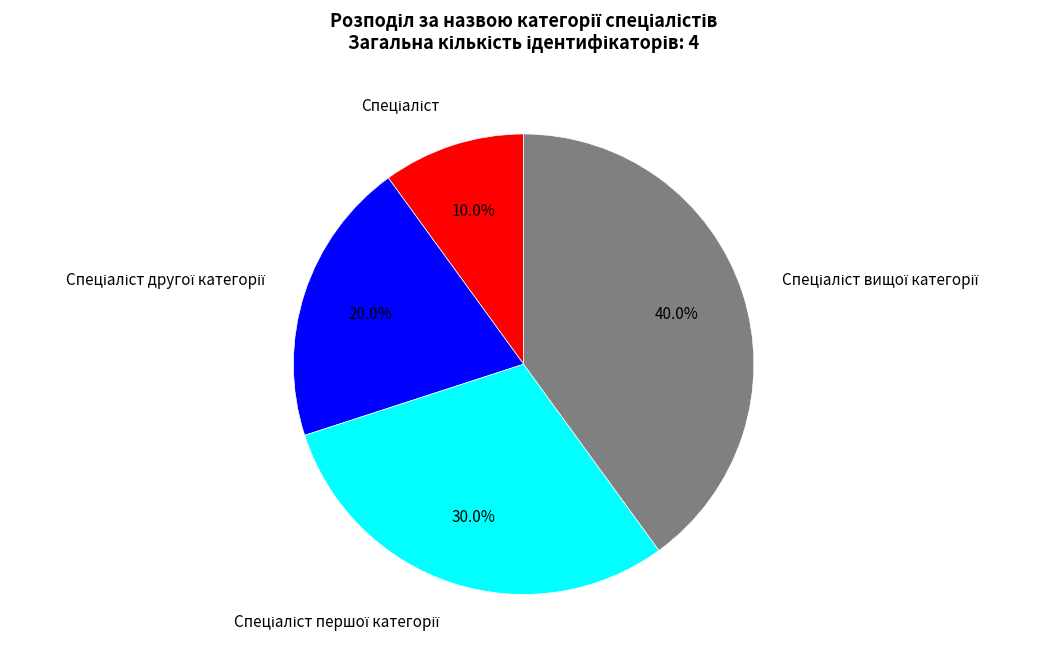

Does any single category account for the majority?

No